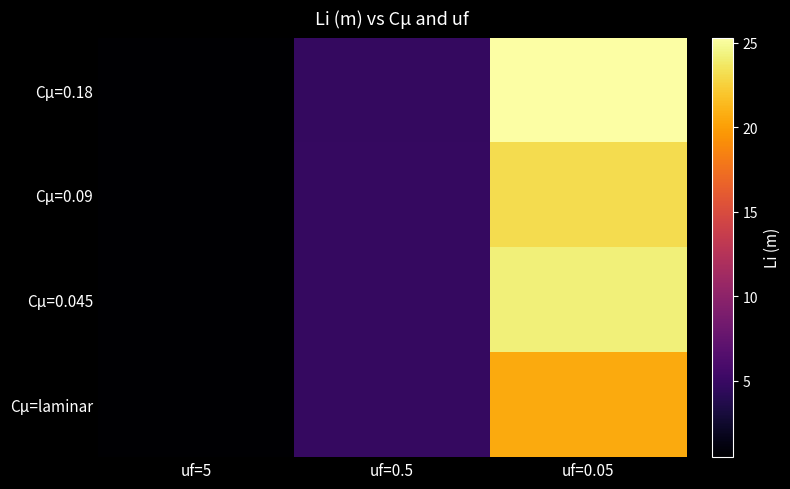

Between uf=0.05 and uf=0.5, which is larger?

uf=0.05